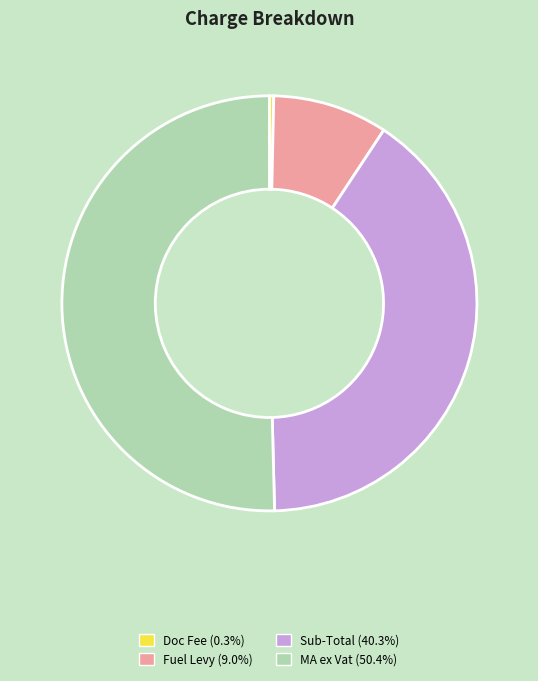

Which slice is the largest?

MA ex Vat